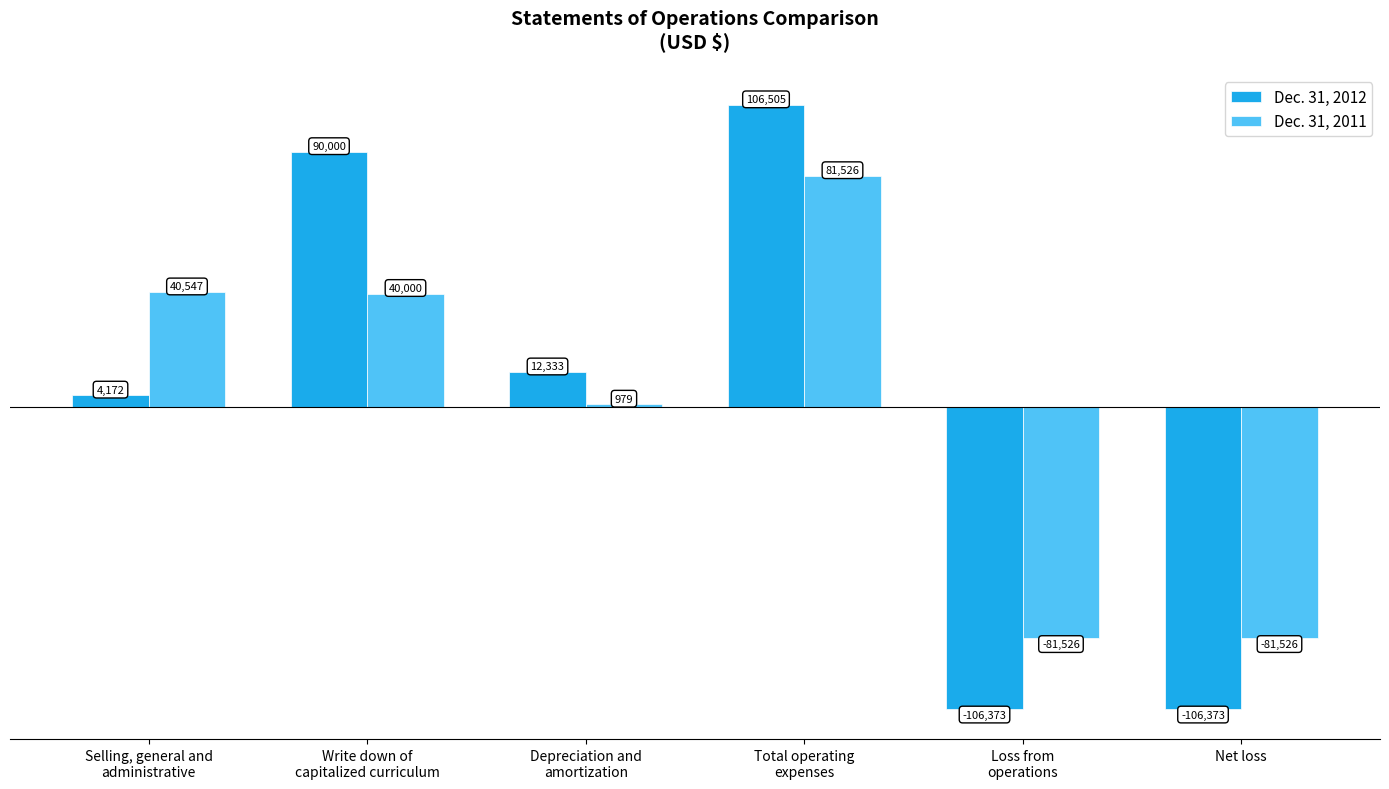

Which series has the widest spread of values?

Dec. 31, 2012